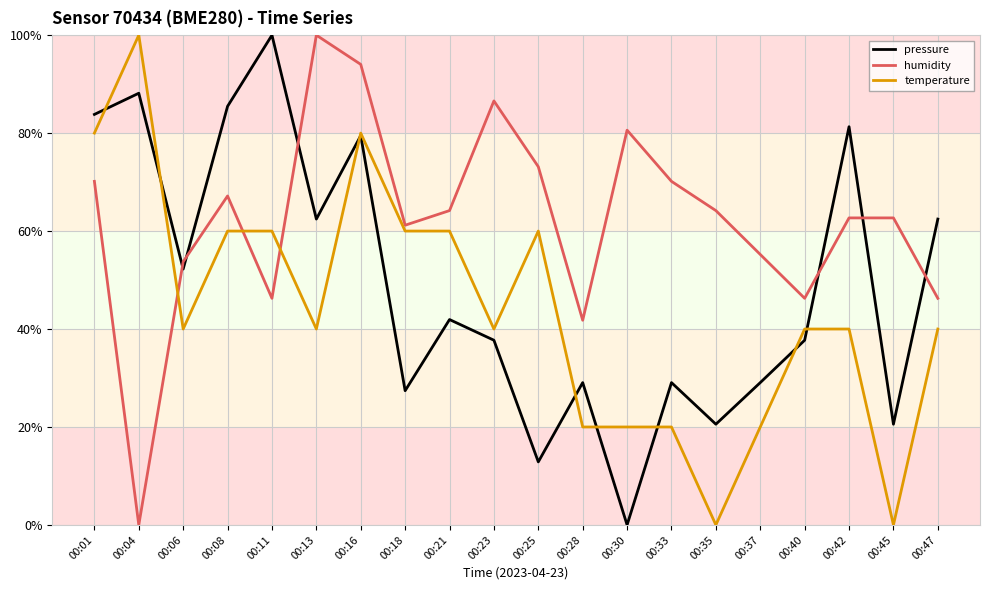

Reading left to right, what are all the values shown in this chart?

pressure: 83.8	88.1	52.2	85.5	100.0	62.4	79.5	27.4	41.9	37.7	12.9	29.1	0.0	29.1	20.6	29.1	37.7	81.3	20.6	62.4
humidity: 70.1	0.0	53.7	67.2	46.3	100.0	94.0	61.2	64.2	86.6	73.1	41.8	80.6	70.1	64.2	55.2	46.3	62.7	62.7	46.3
temperature: 80.0	100.0	40.0	60.0	60.0	40.0	80.0	60.0	60.0	40.0	60.0	20.0	20.0	20.0	0.0	20.0	40.0	40.0	0.0	40.0